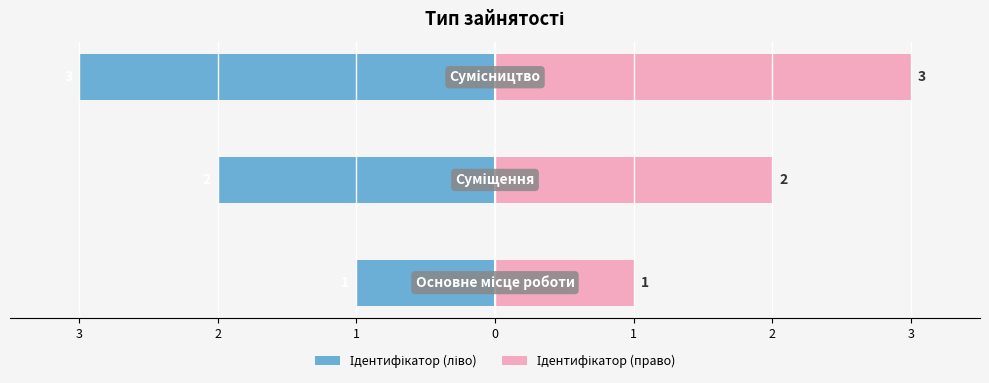

Between 3 and 2, which is larger?

3